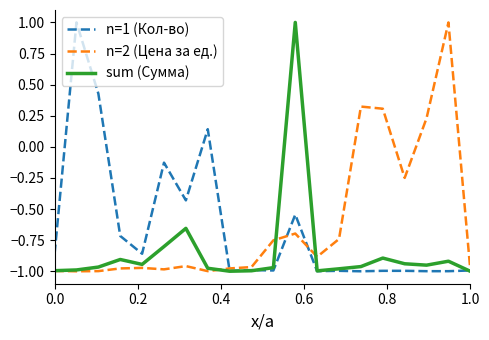

How many negative values does the sum (Сумма) series have?

19